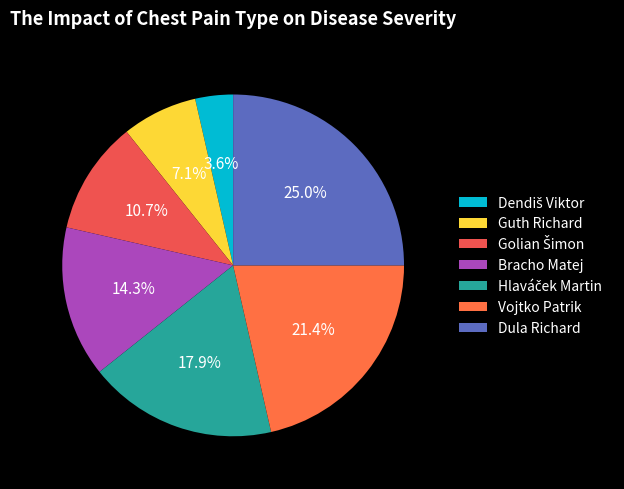

How many segments does this pie chart have?

7